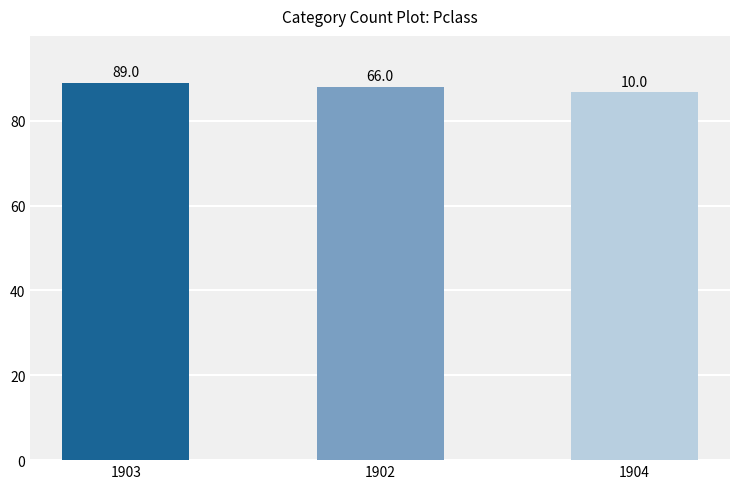

How many bars are there in total?

3